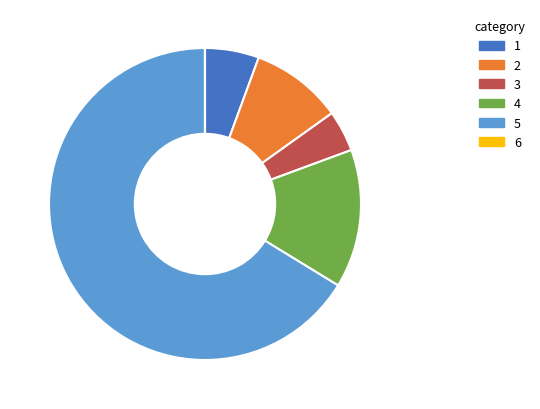

Does any single category account for the majority?

Yes